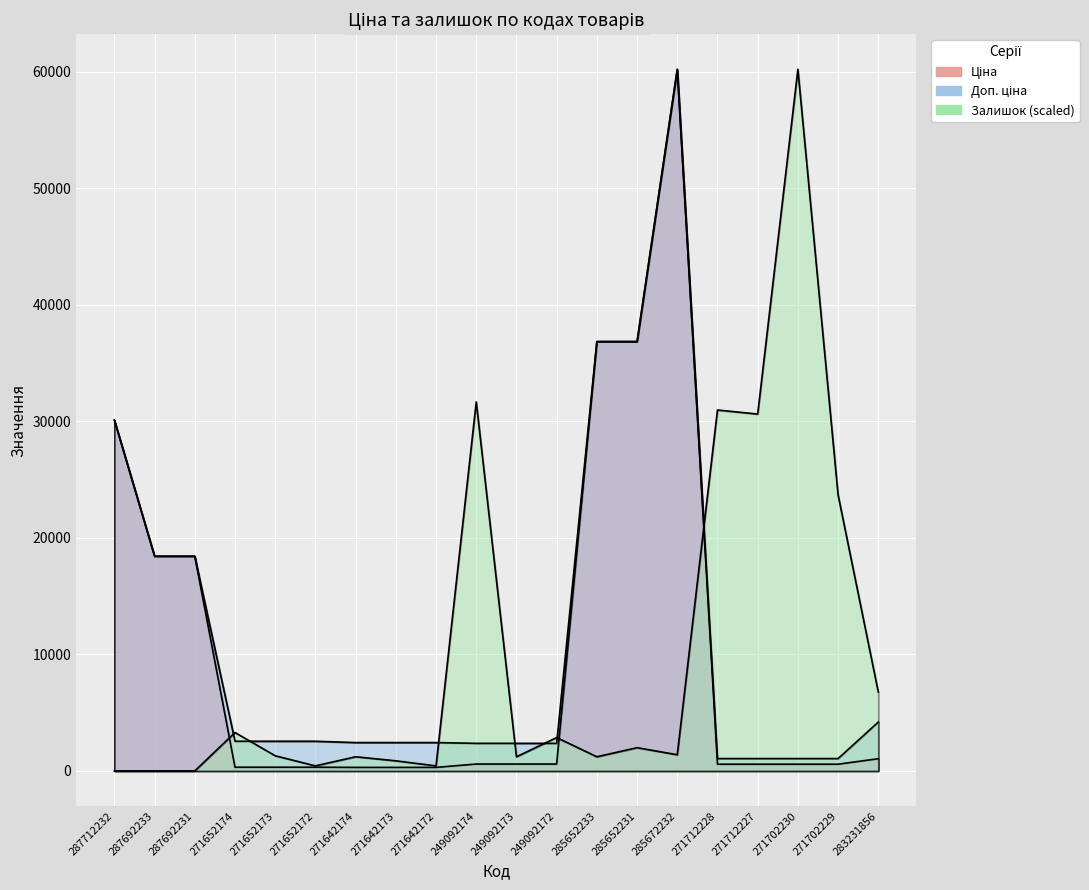

Does the chart display data point markers on the line(s)?

No